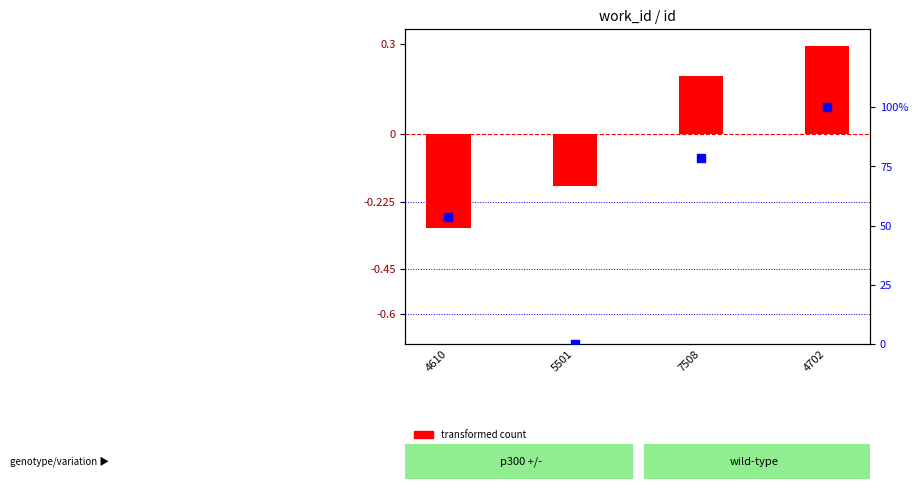

Which series reaches the maximum Y coordinate?

percentile rank within the sample